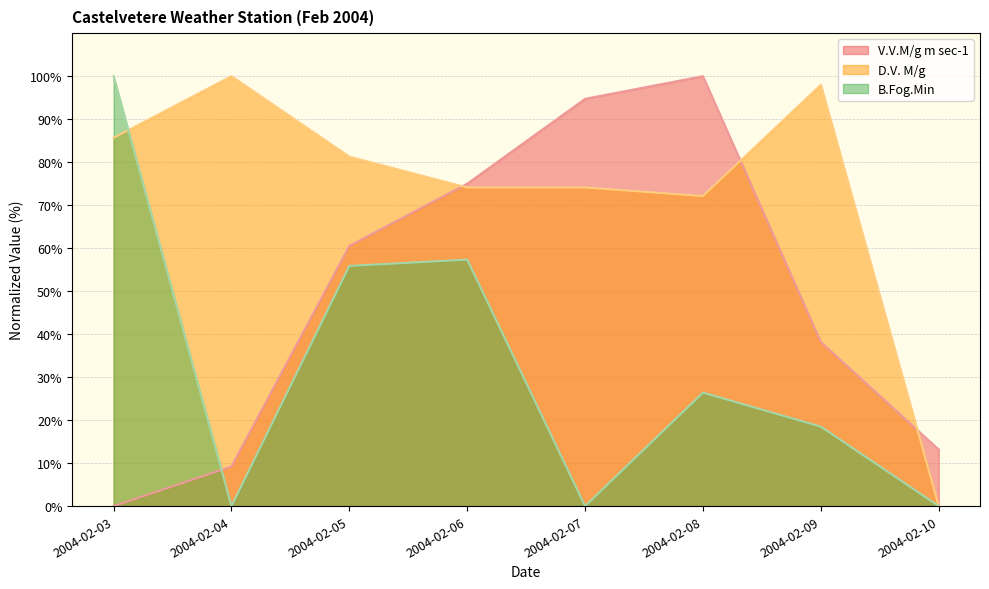

At how many categories does at least one series exceed 82?

5